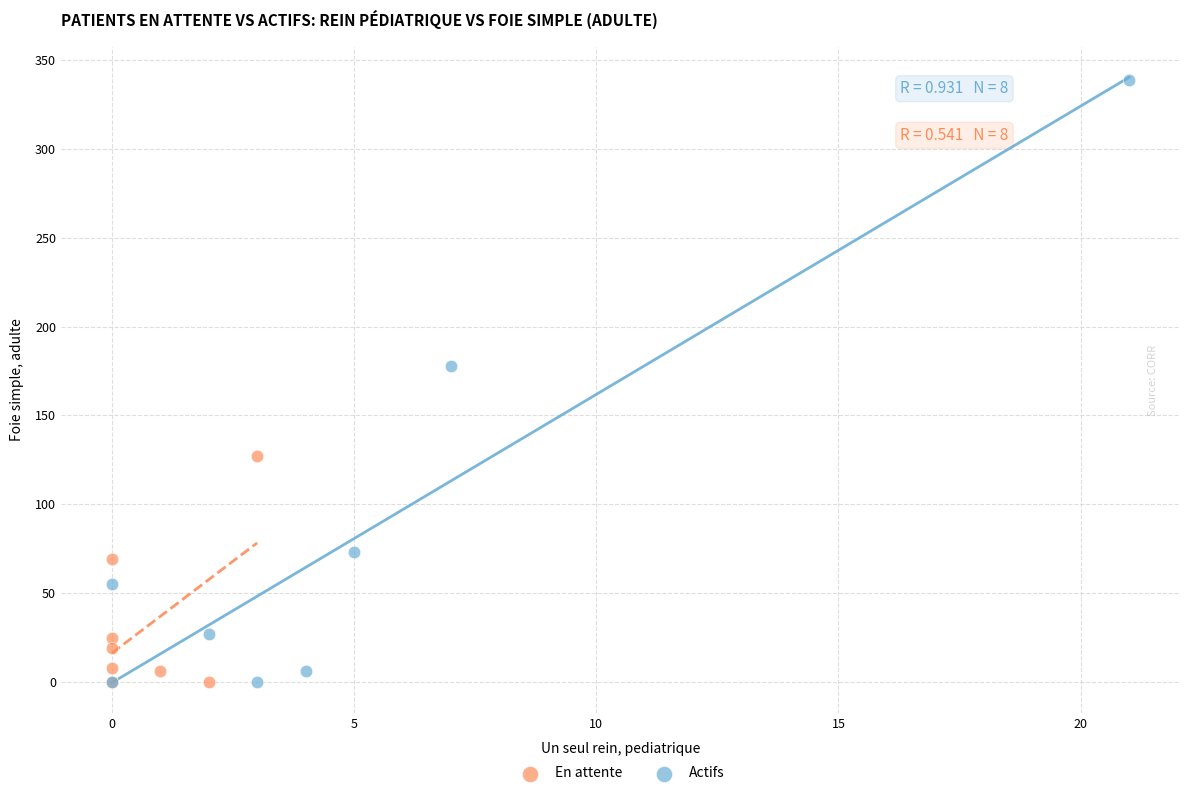

Which series has the largest Y range (max minus min)?

Actifs